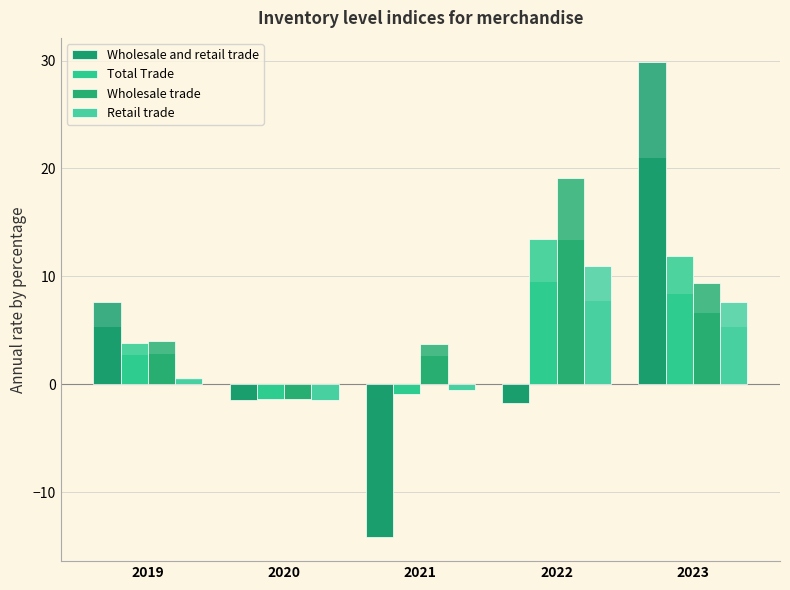

What is the sum of the Total Trade values at 2023 and 2022?

25.4